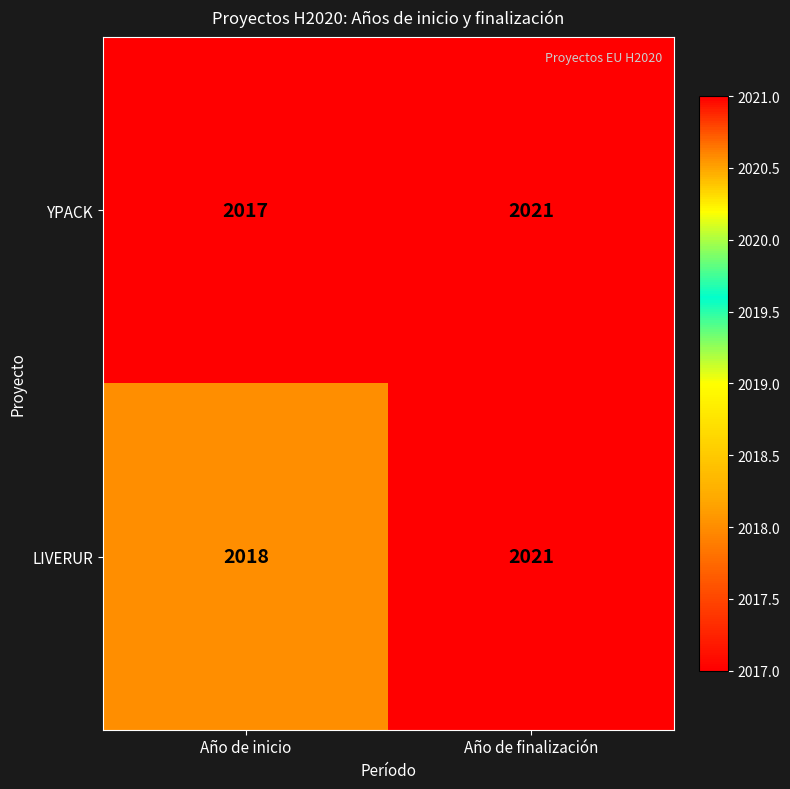

What is the maximum value shown in the chart?

2021